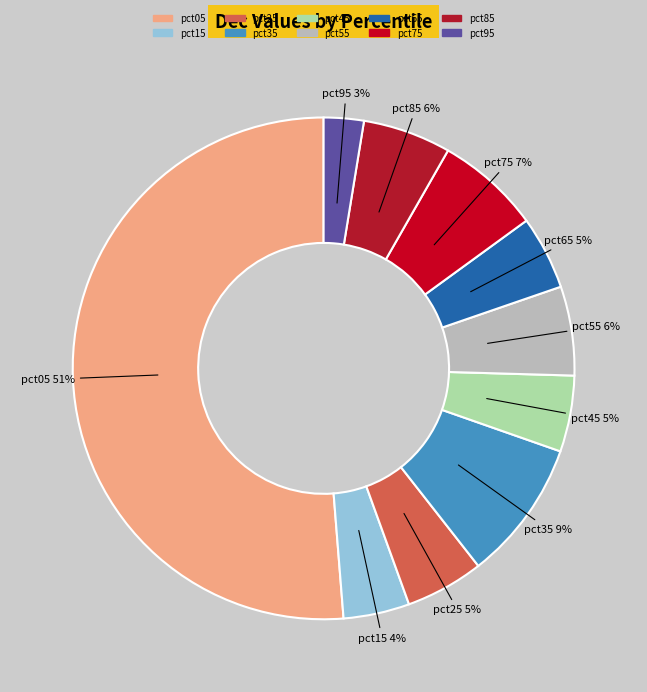

Is the sum of pct15 and pct55 greater than half?

No